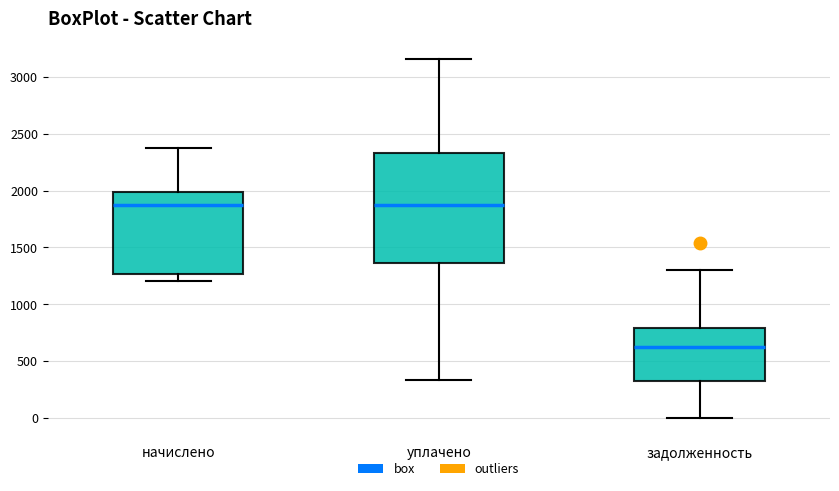

Which box is the tallest, from its lower edge to its upper edge?

уплачено